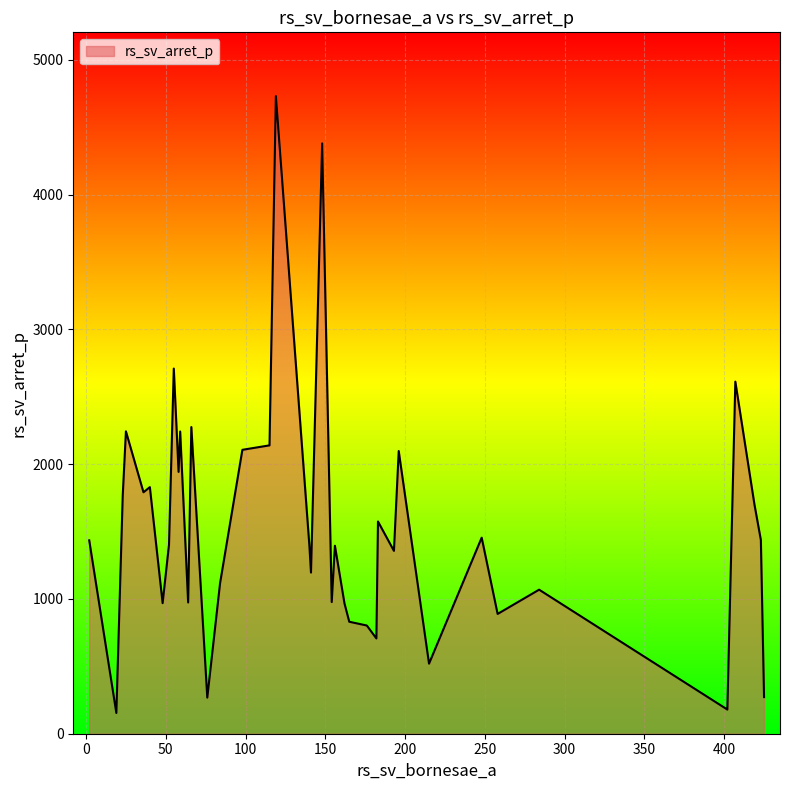

What is the maximum value shown in the chart?

4732